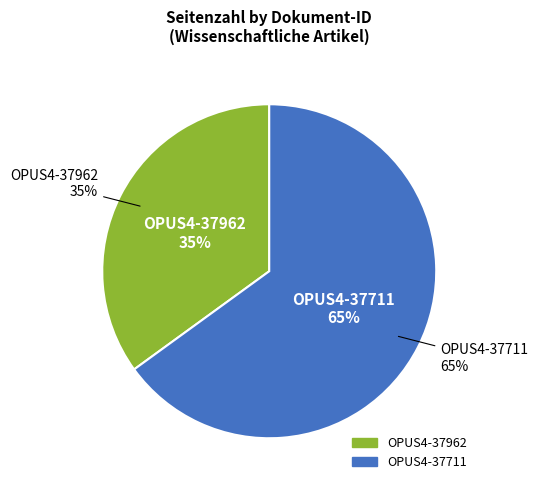

Which slice represents more than half of the pie?

OPUS4-37711